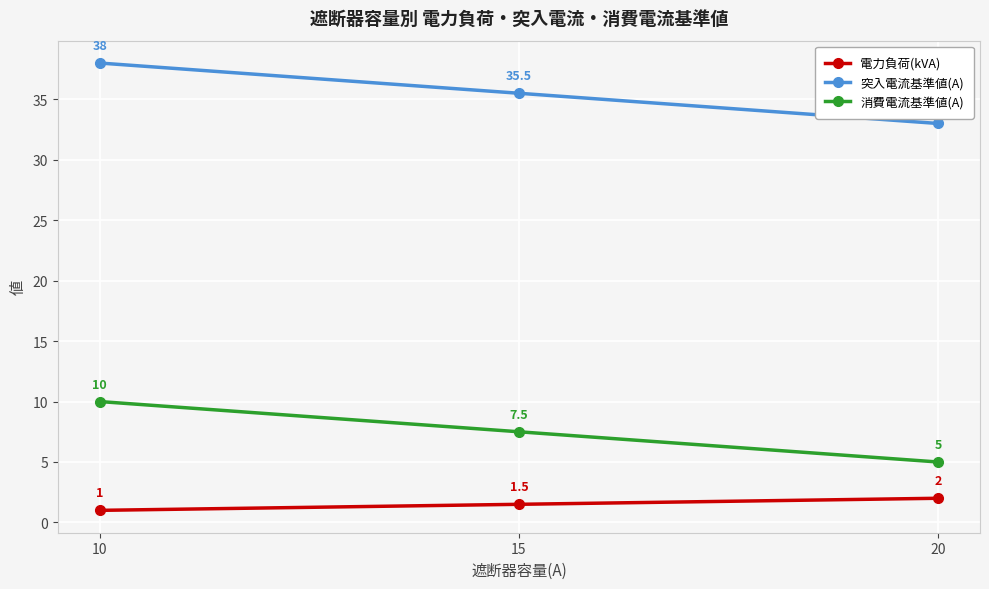

Read the 突入電流基準値(A) value at 20.

33.0